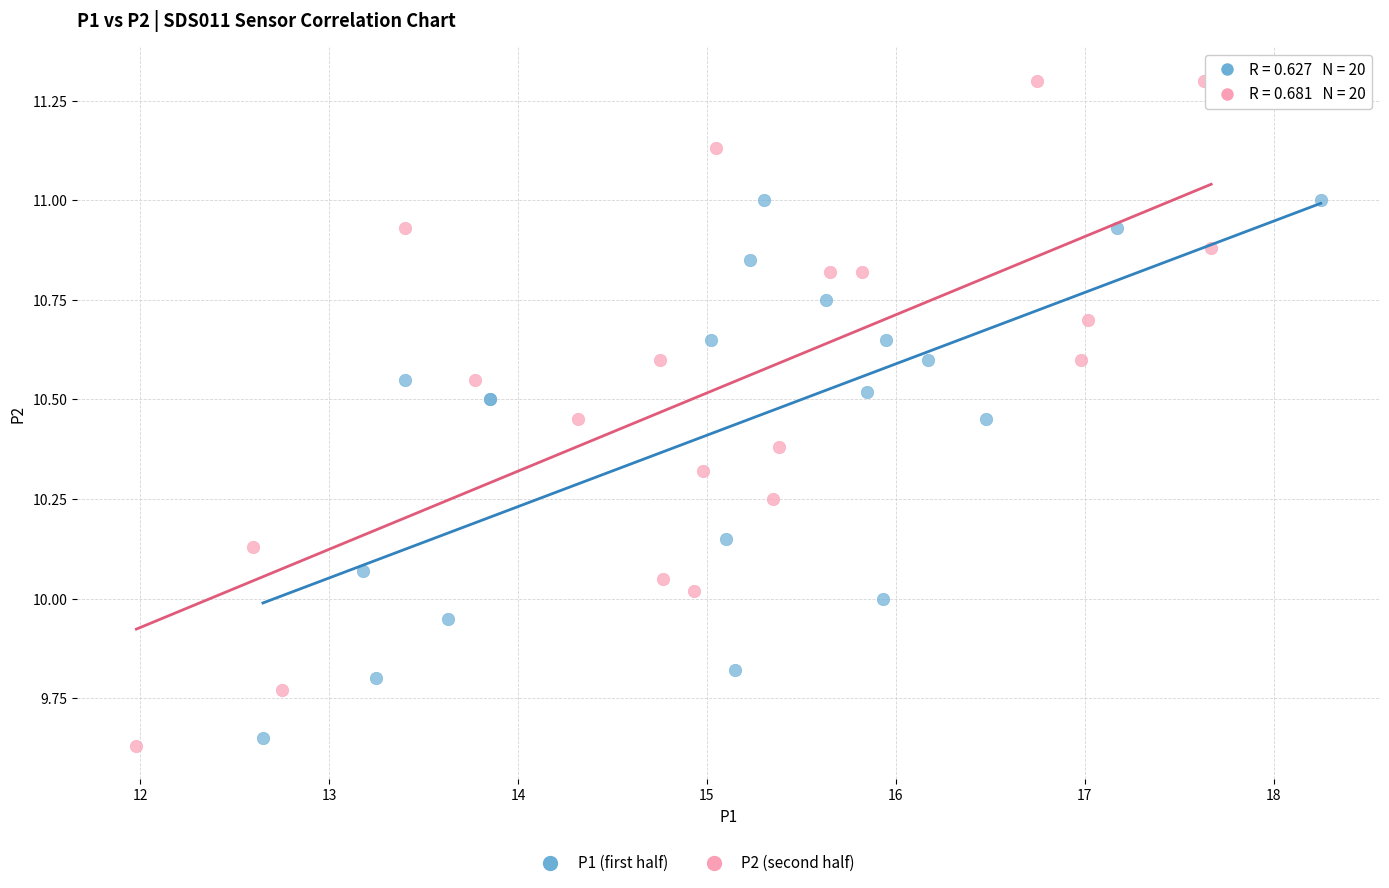

Which series contains the highest Y value?

P2 (second half)